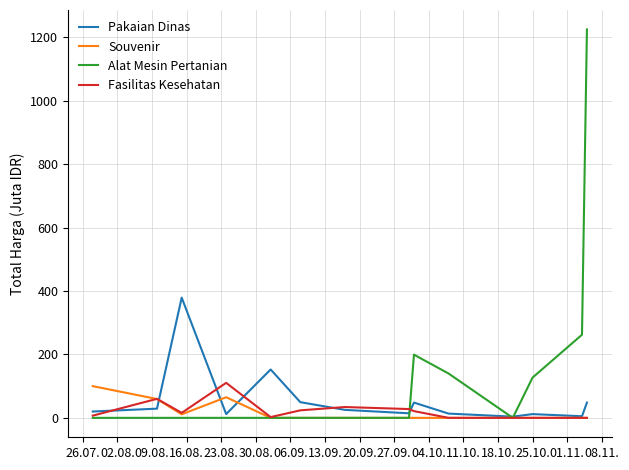

Which series has the largest total across all categories?

Alat Mesin Pertanian